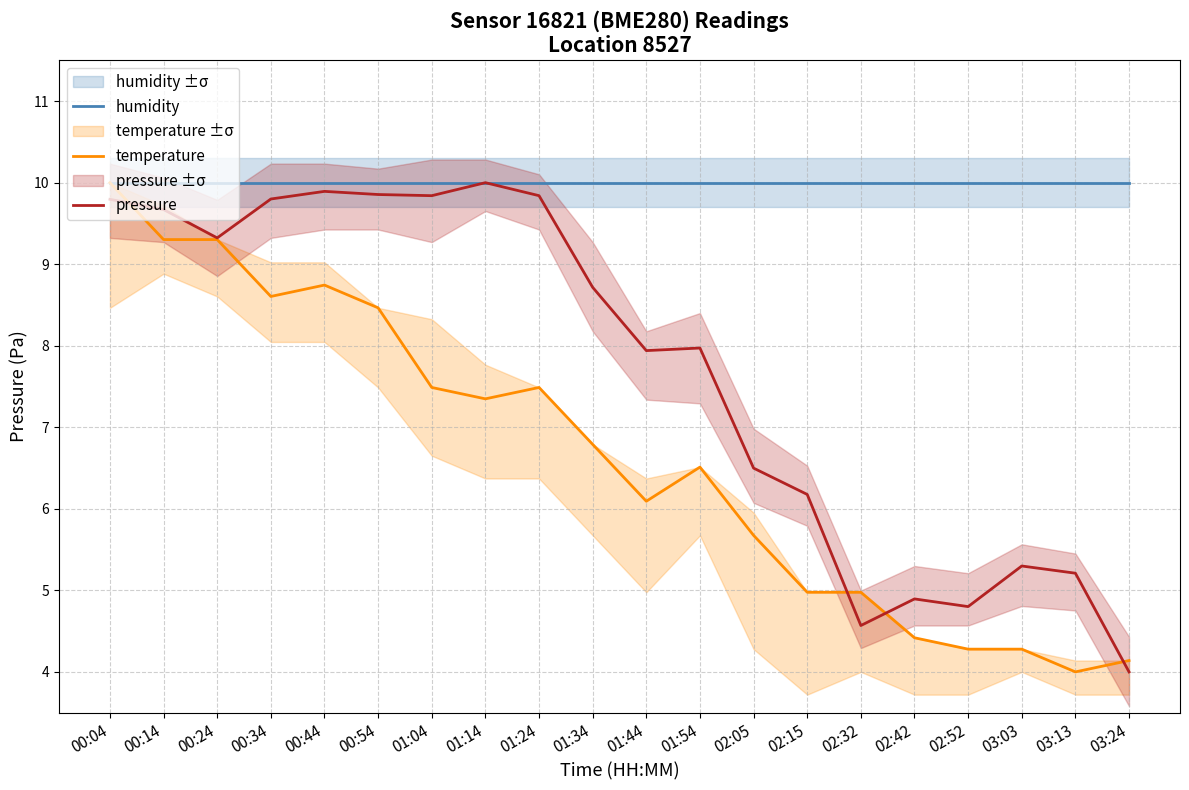

Which series has the largest total across all categories?

humidity